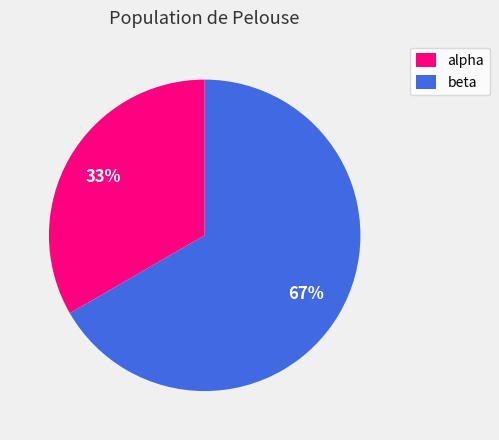

Is it true that alpha is 46% of the pie?

False